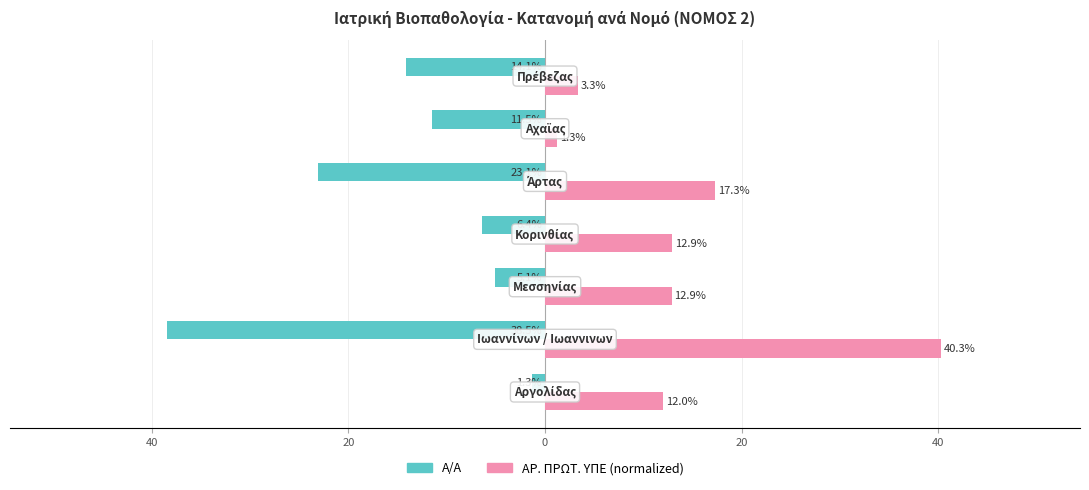

What are all the series names shown in the legend?

Α/Α, ΑΡ. ΠΡΩΤ. ΥΠΕ (normalized)